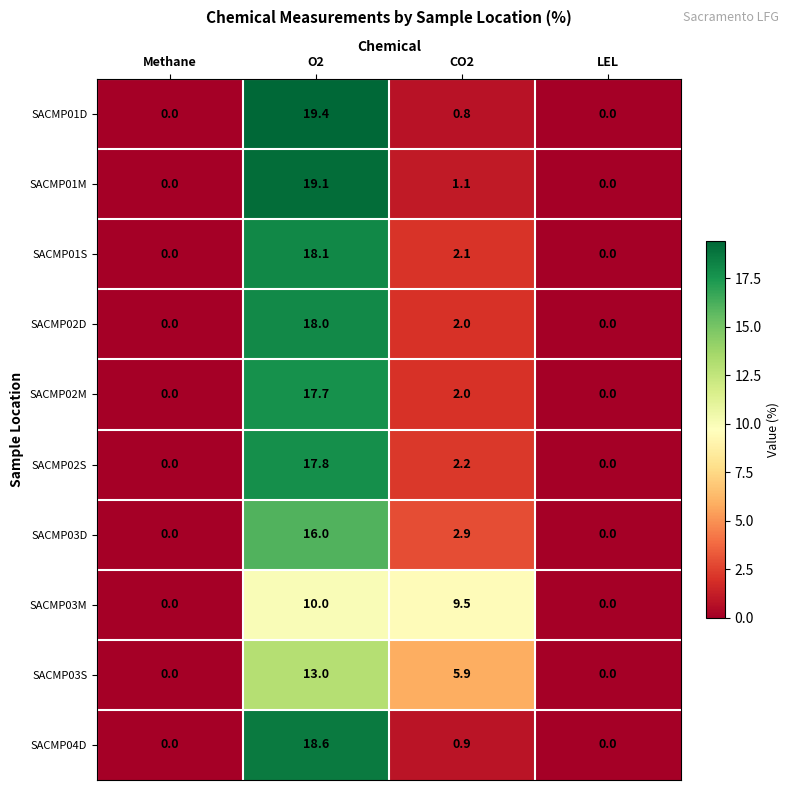

Between O2 and LEL, which series saw the biggest shift?

SACMP01D